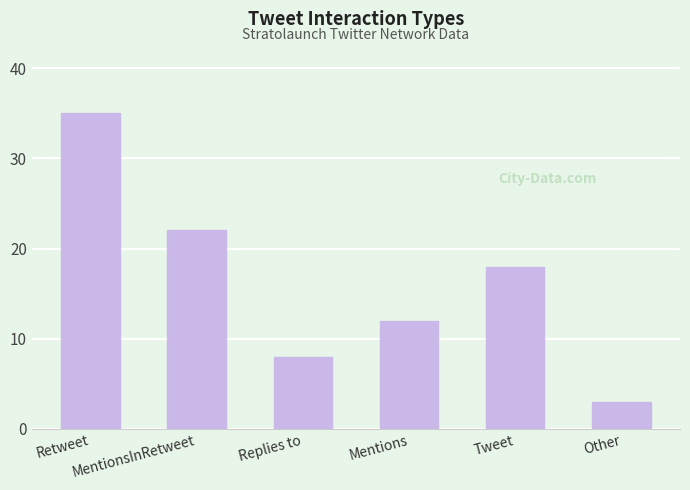

Is it true that the value at Retweet is 35?

True